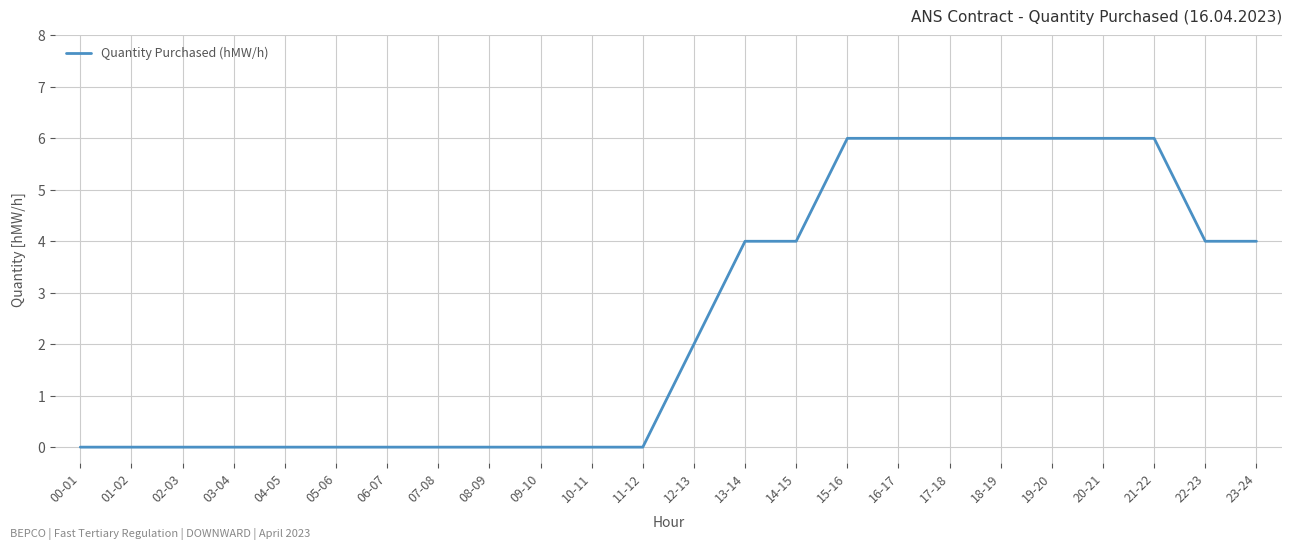

What is the maximum value shown in the chart?

6